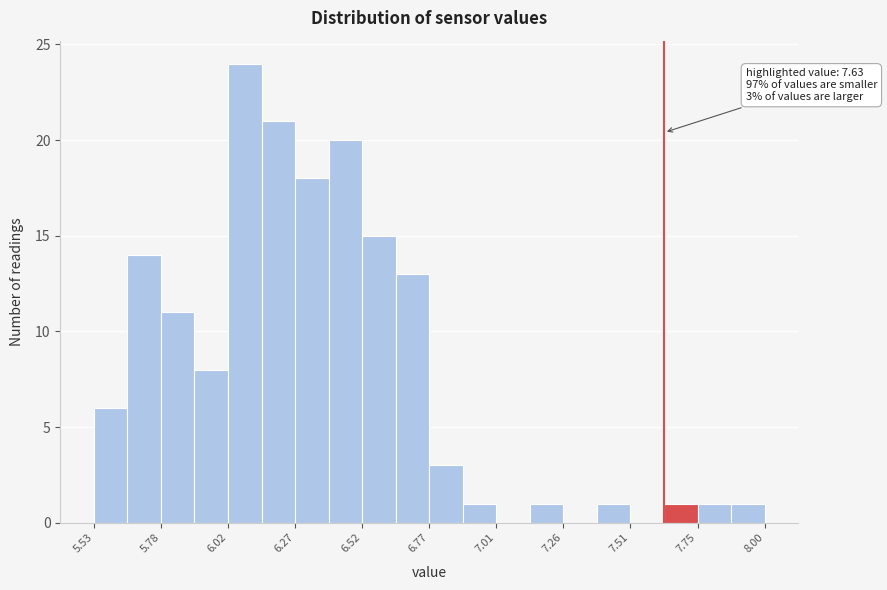

Around what value on the x-axis is the tallest bar? Give the approximate position of its centre, as read against the axis.

6.10